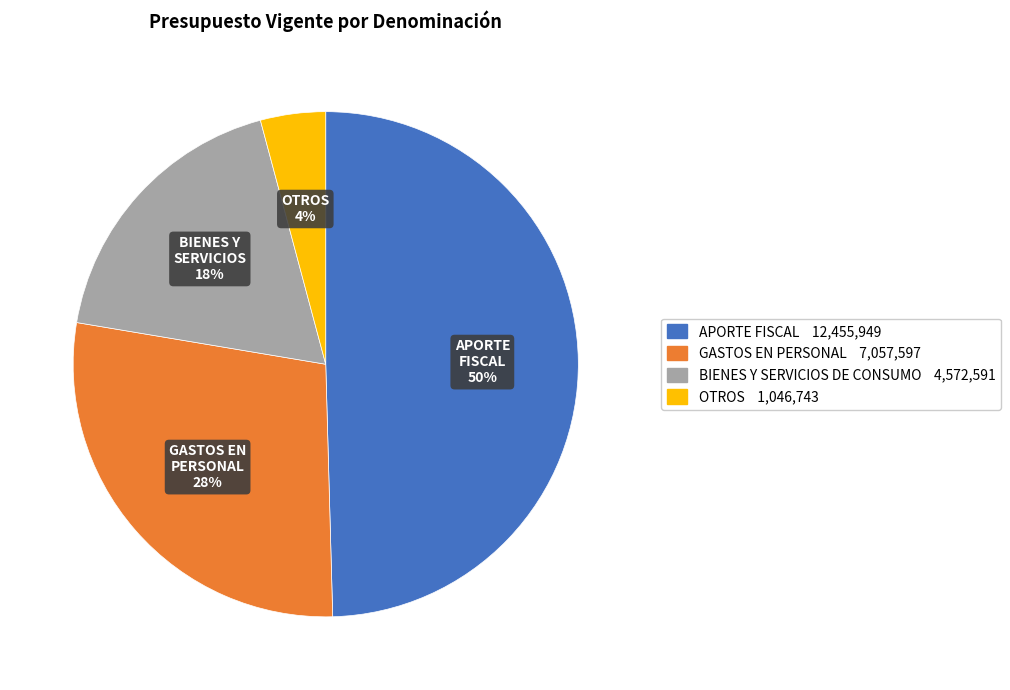

Is there a majority slice in this chart?

No